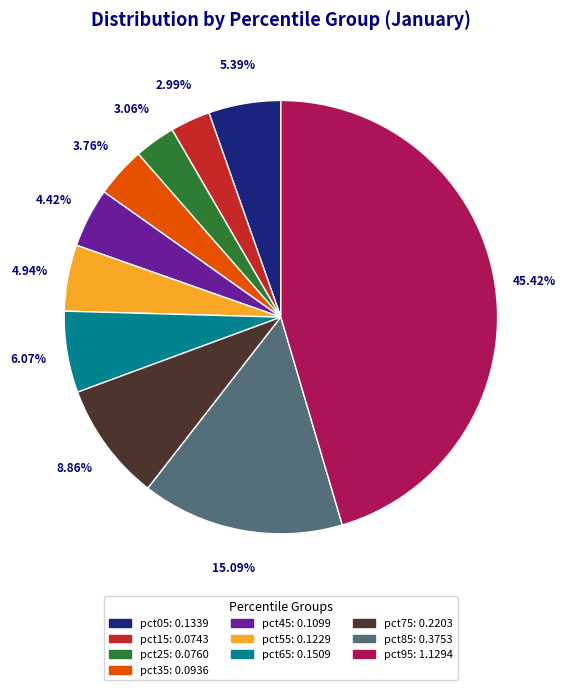

Does pct85 represent more than half of the total?

No